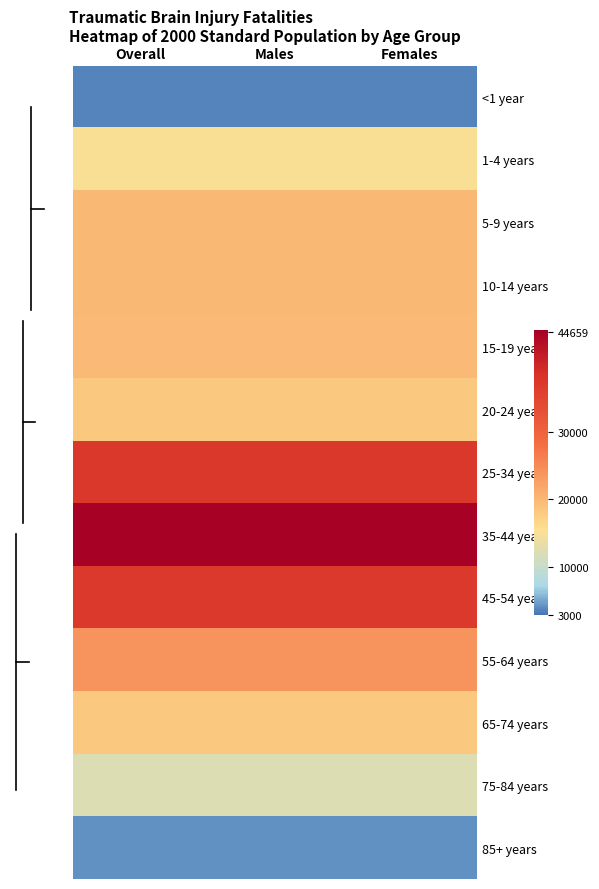

Which category has the highest value across all series?

Overall